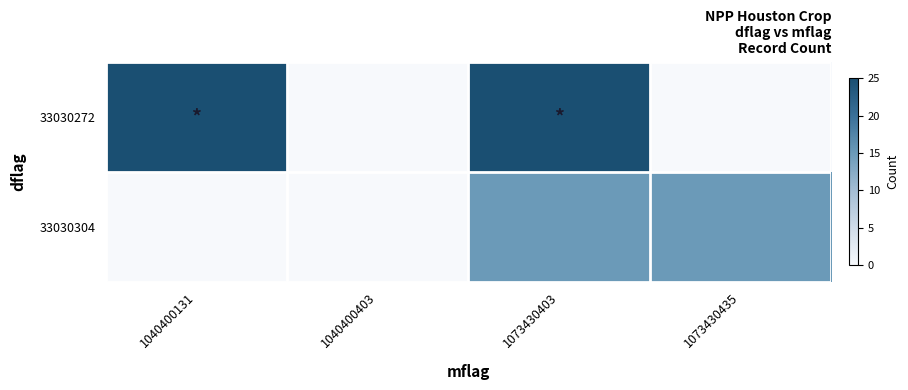

What is the difference between the highest and lowest values at 1073430435?

15